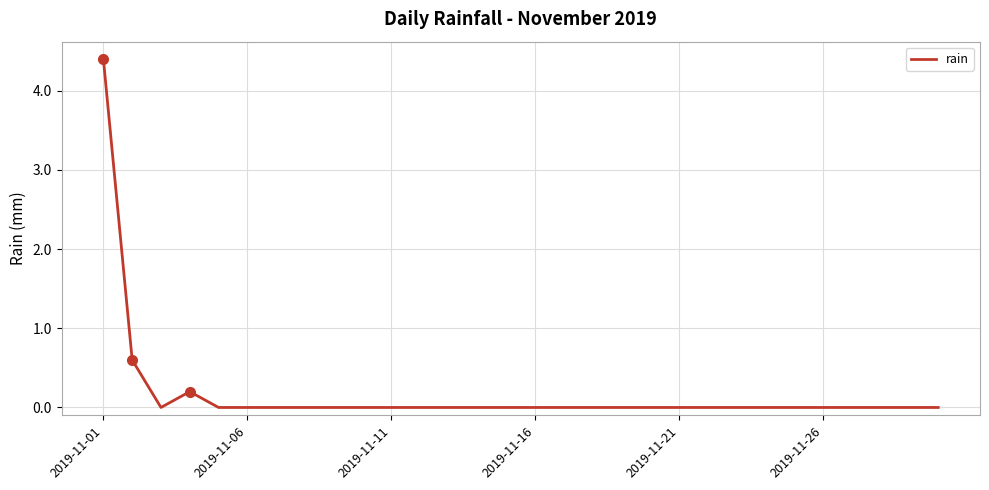

What is the difference between the maximum and minimum values?

4.4